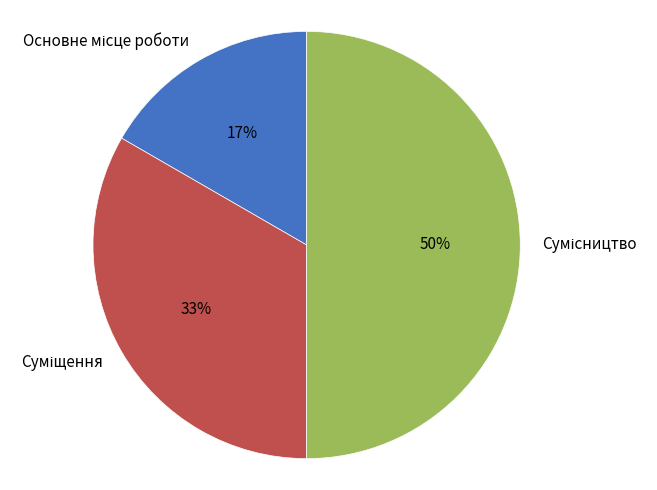

To the nearest percent, what is the average slice percentage?

33%